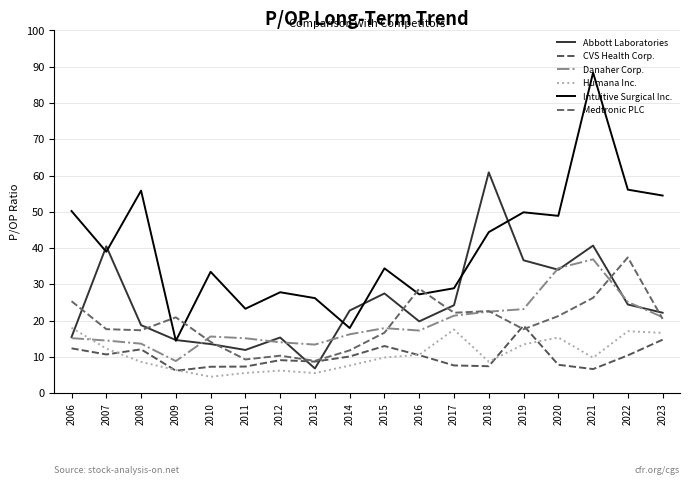

How many lines are shown in the chart?

6